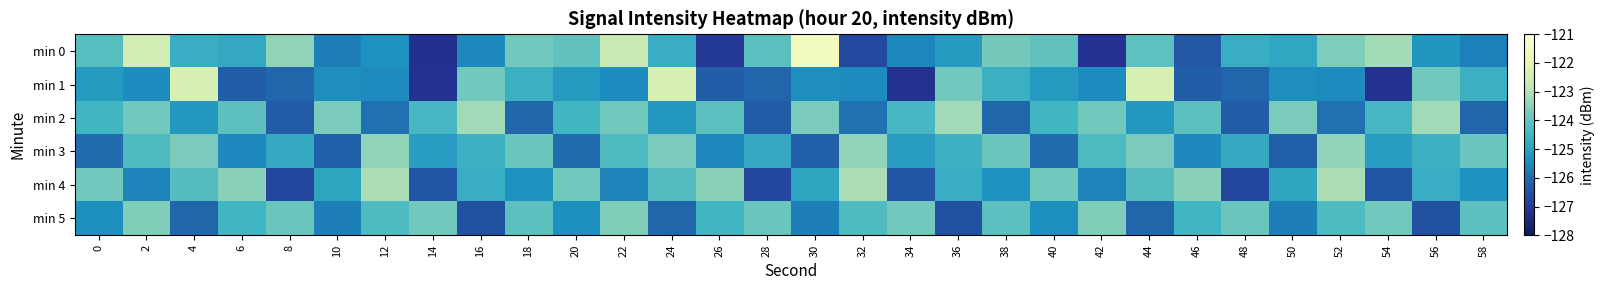

Between 22 and 46, which is larger?

22